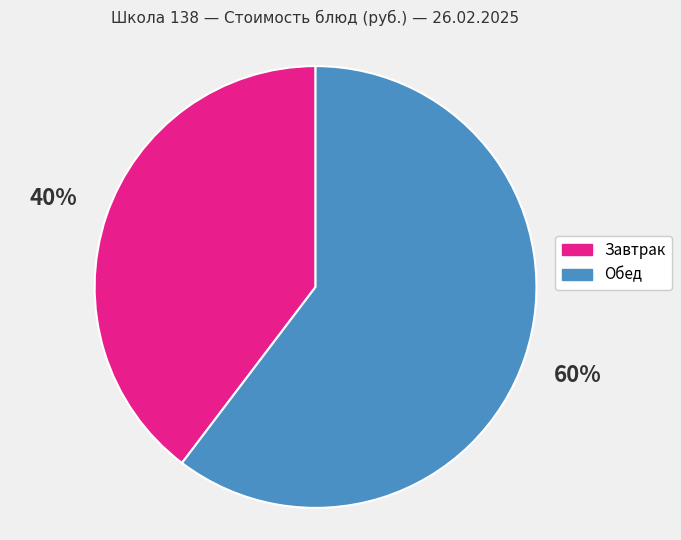

Is there a majority slice in this chart?

Yes